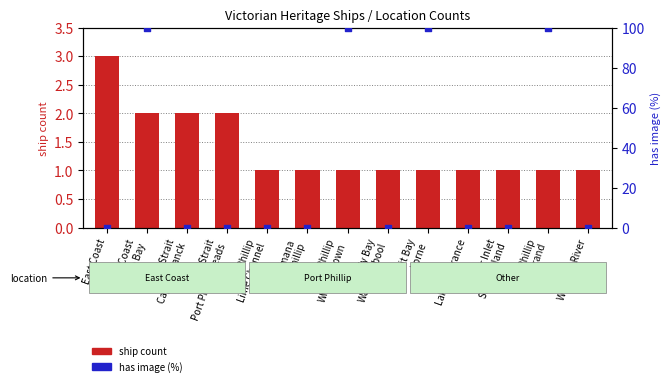

Which series has the widest spread of Y values?

has image (%)